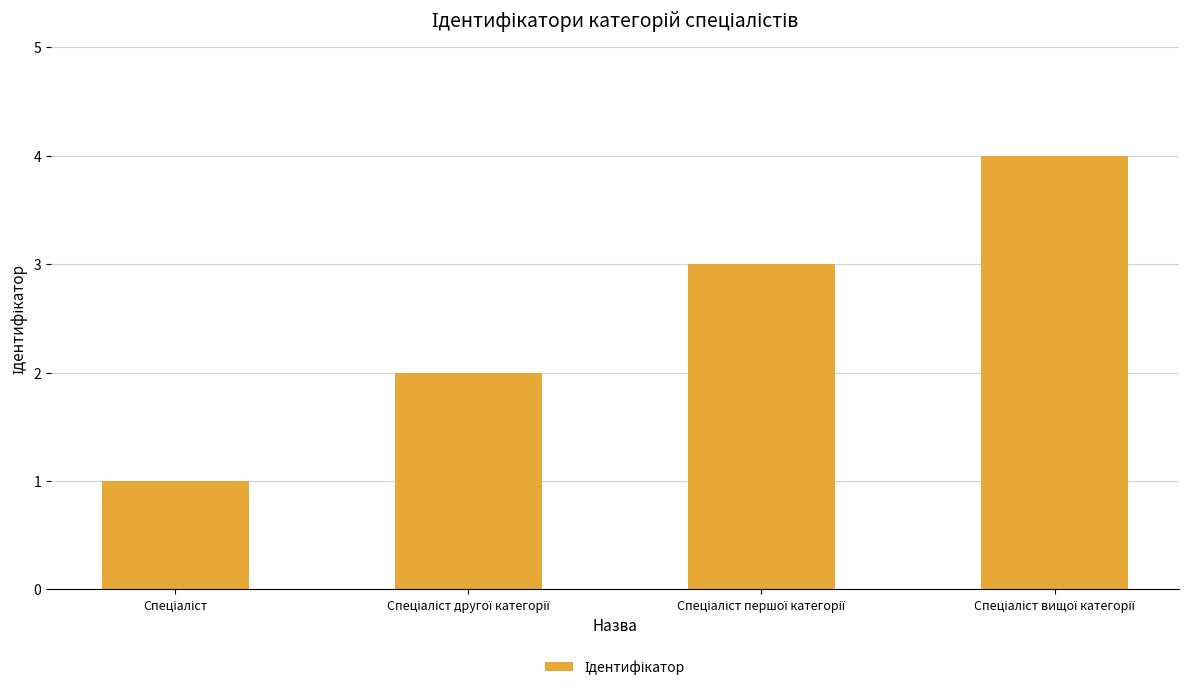

What is the sum of all values?

10